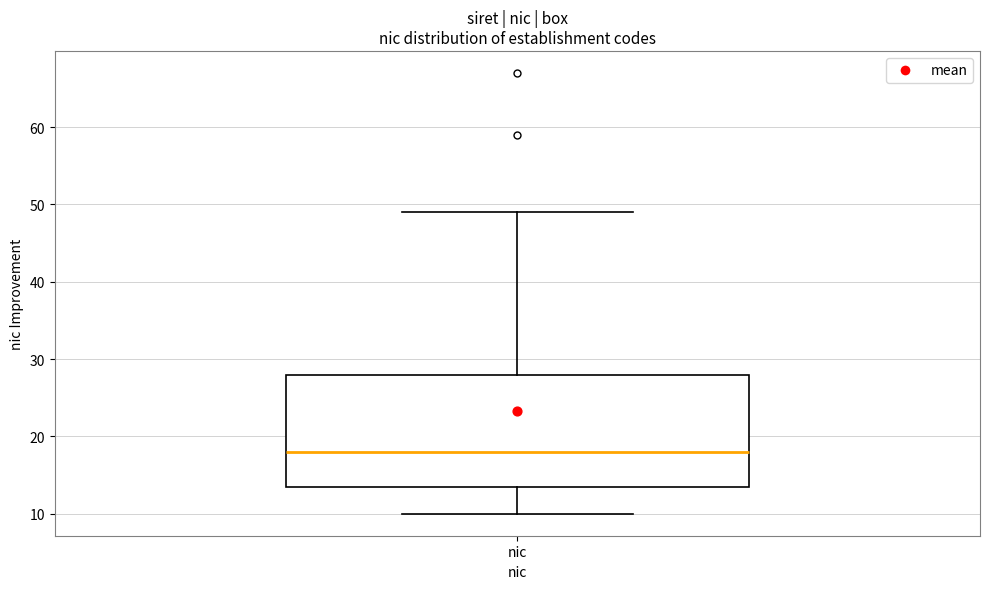

Transcribe this box plot: give where the median line is, the range the box spans, and where the two whiskers end, as read against the y-axis. The values are not printed on the chart, so give them approximately, as read against the axis.

median 18, box 14 to 28, whiskers 10 to 49